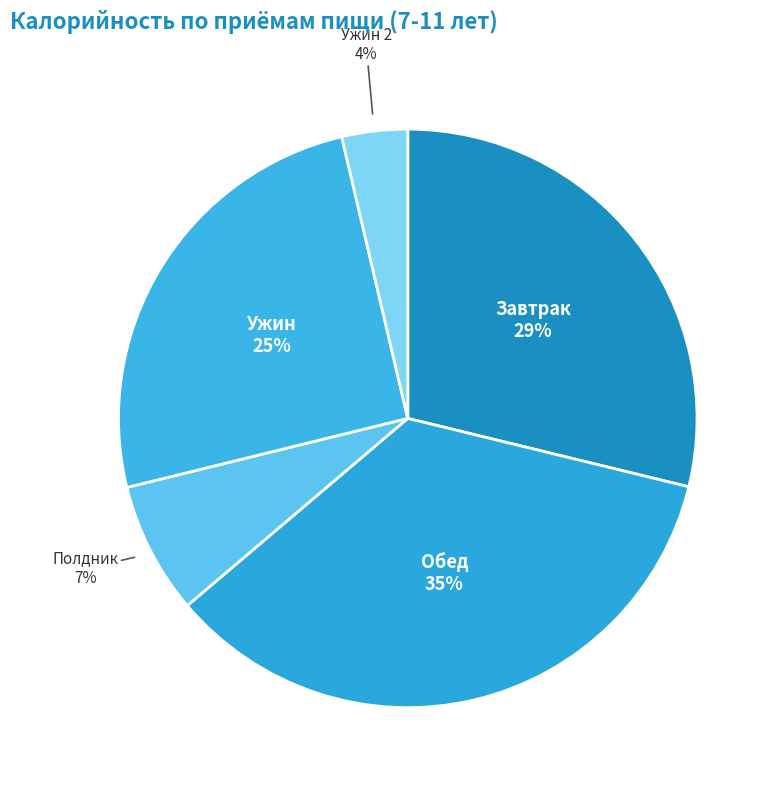

Is the sum of Ужин and Ужин 2 greater than half?

No